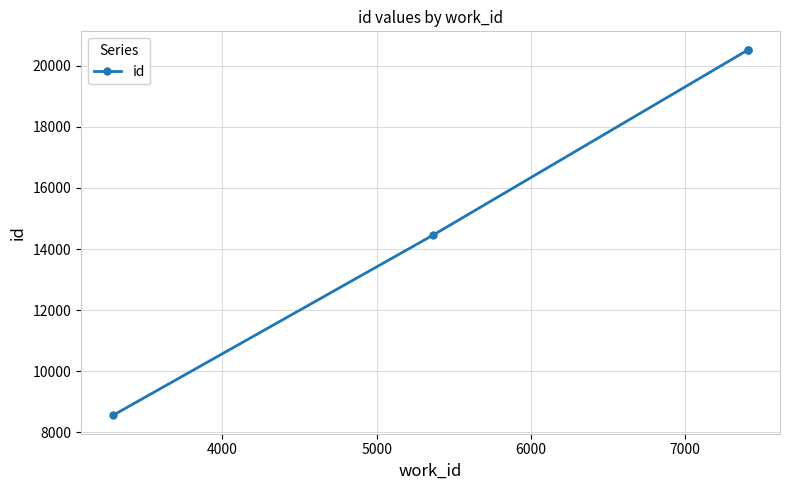

The value at 3000 is 13077. True or false?

False